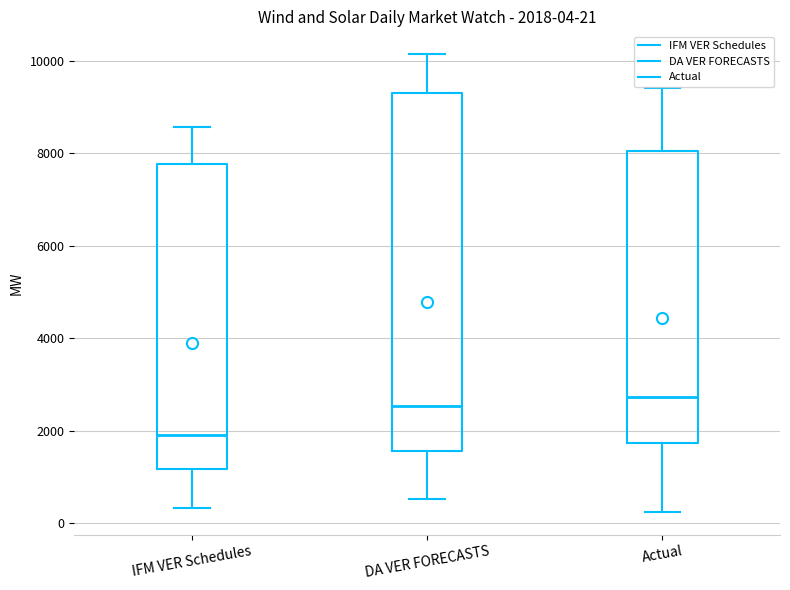

Comparing the boxes themselves (not the whiskers), which one is the tallest?

DA VER FORECASTS